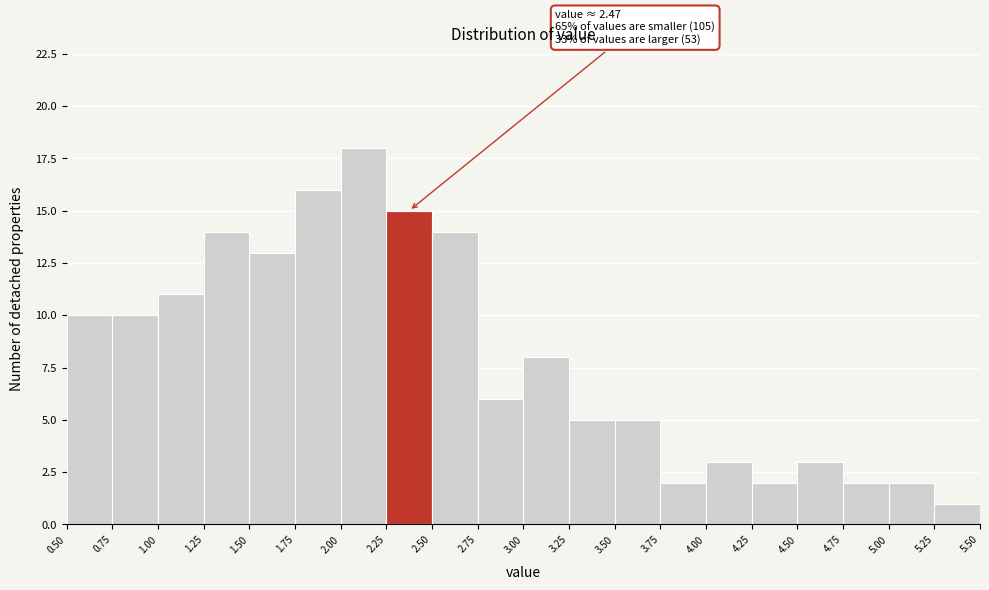

Which range on the x-axis has the tallest bar?

2.00 to 2.25